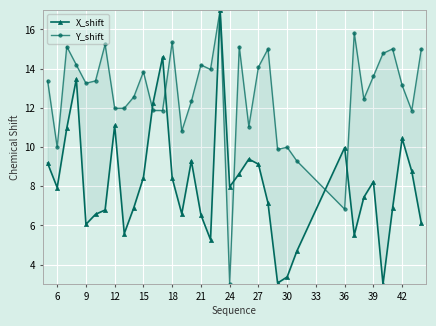

How many interior local valleys does the Y_shift series have?

12